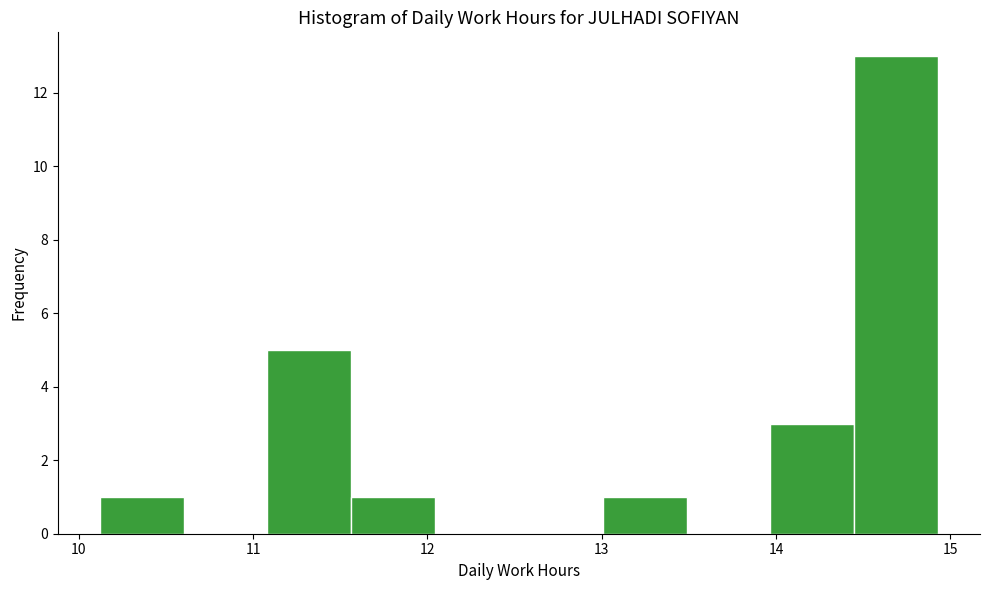

Which range on the x-axis has the tallest bar?

14.4 to 14.9